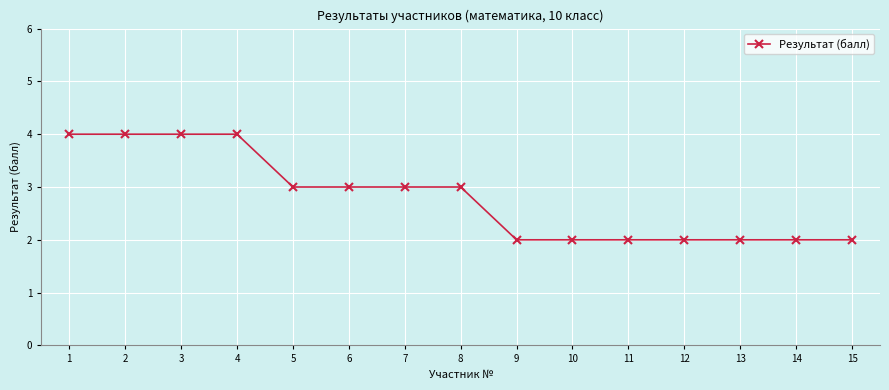

Where does the data first go above 3?

1